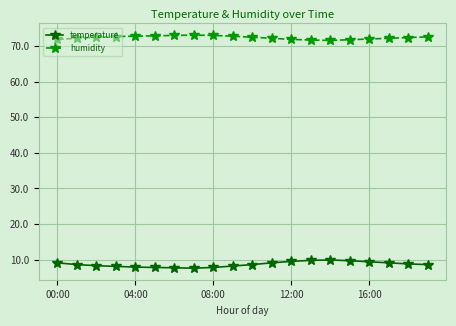

In temperature, how many points are higher than both neighbors (excluding endpoints)?

1